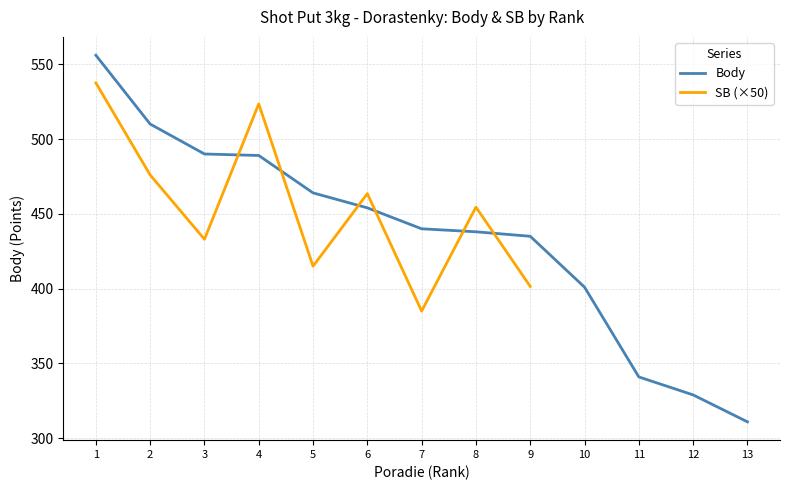

Does the chart display data point markers on the line(s)?

No